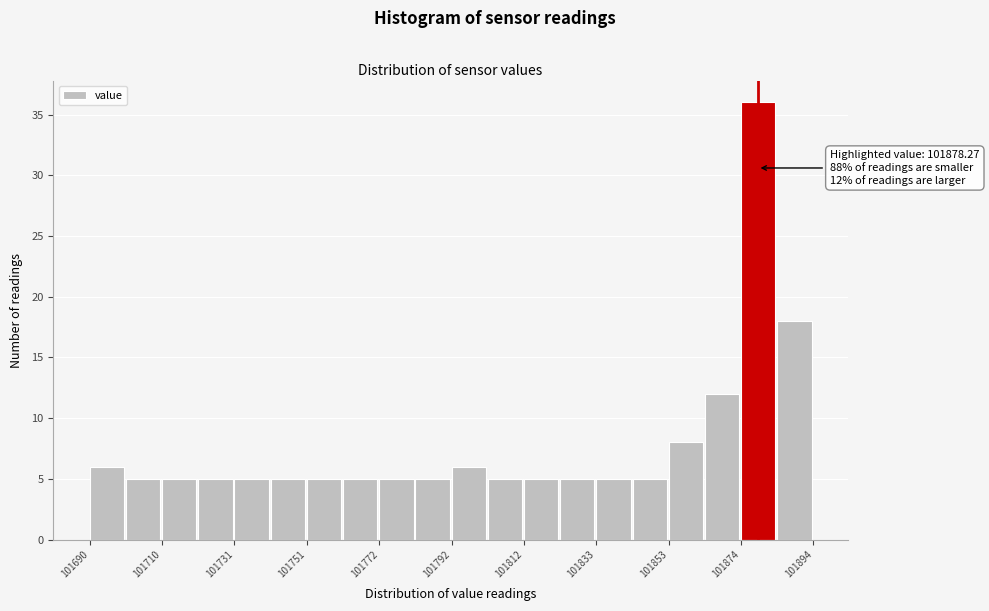

Read against the x-axis, roughly where is the centre of the tallest bar?

101880